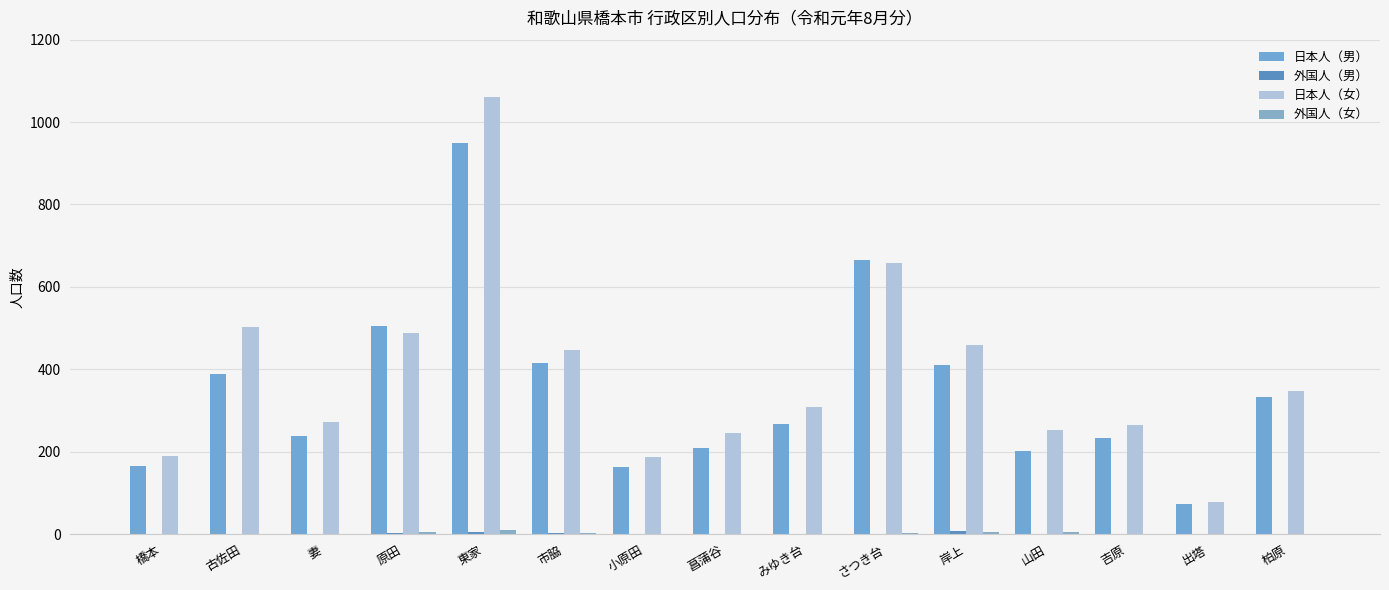

What position from the right is 橋本?

15